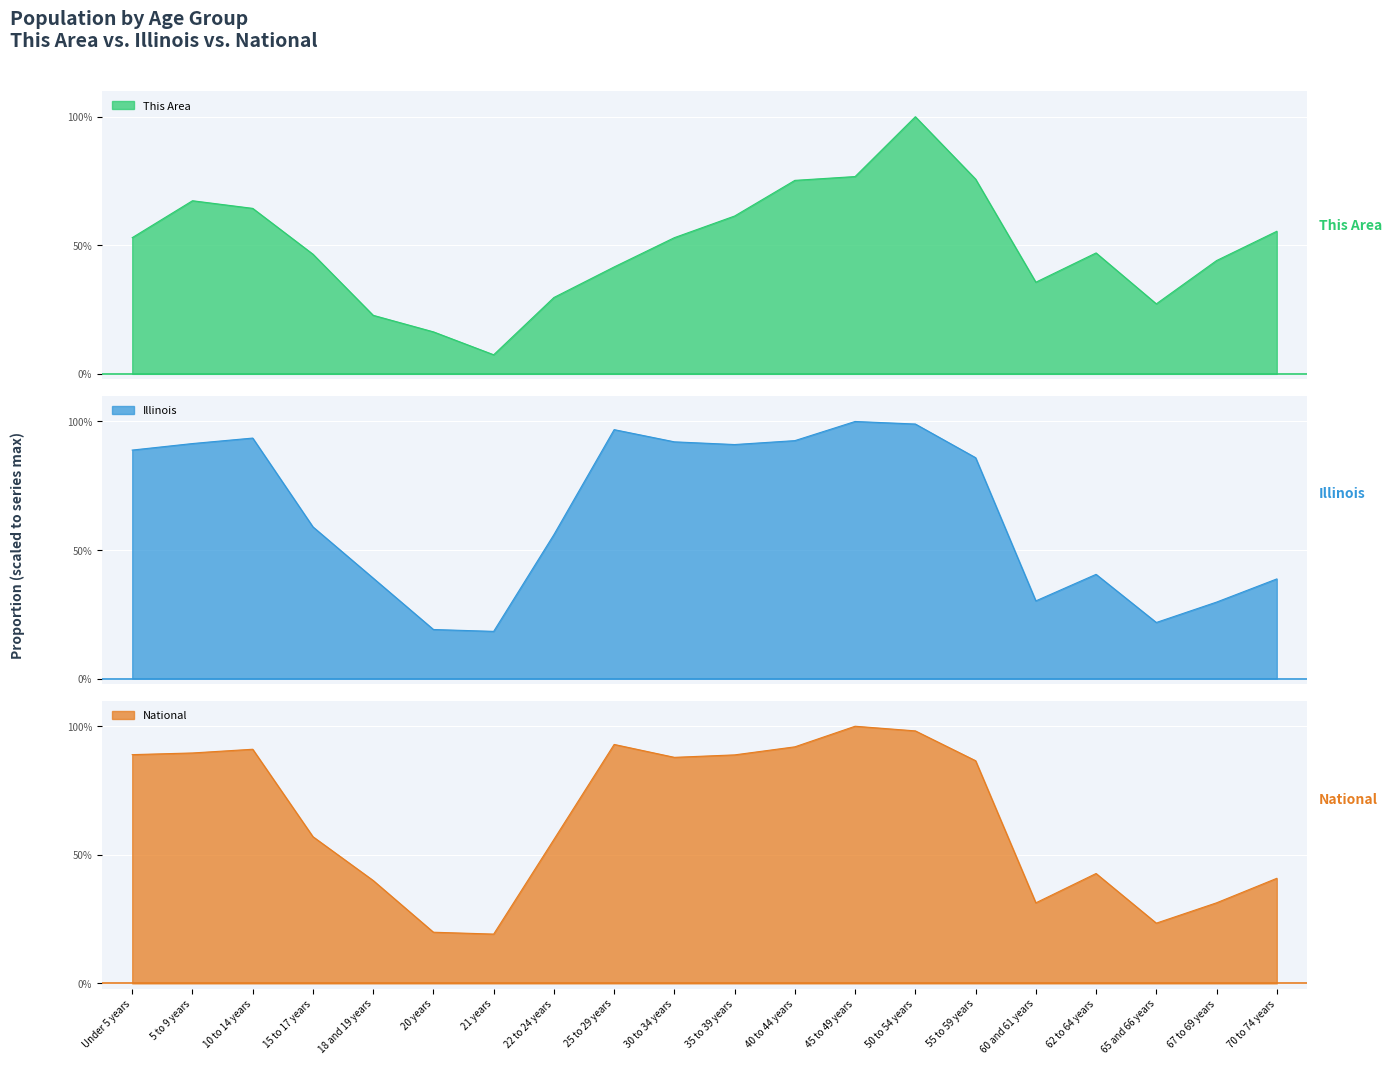

Where do This Area and National first cross each other?

45 to 49 years and 50 to 54 years